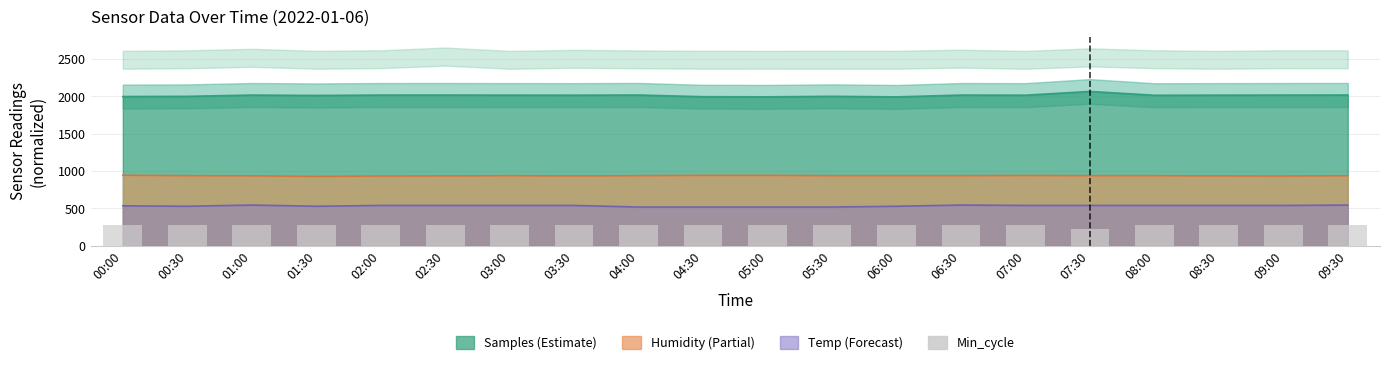

What is the label of the 7th bar from the right?

06:30